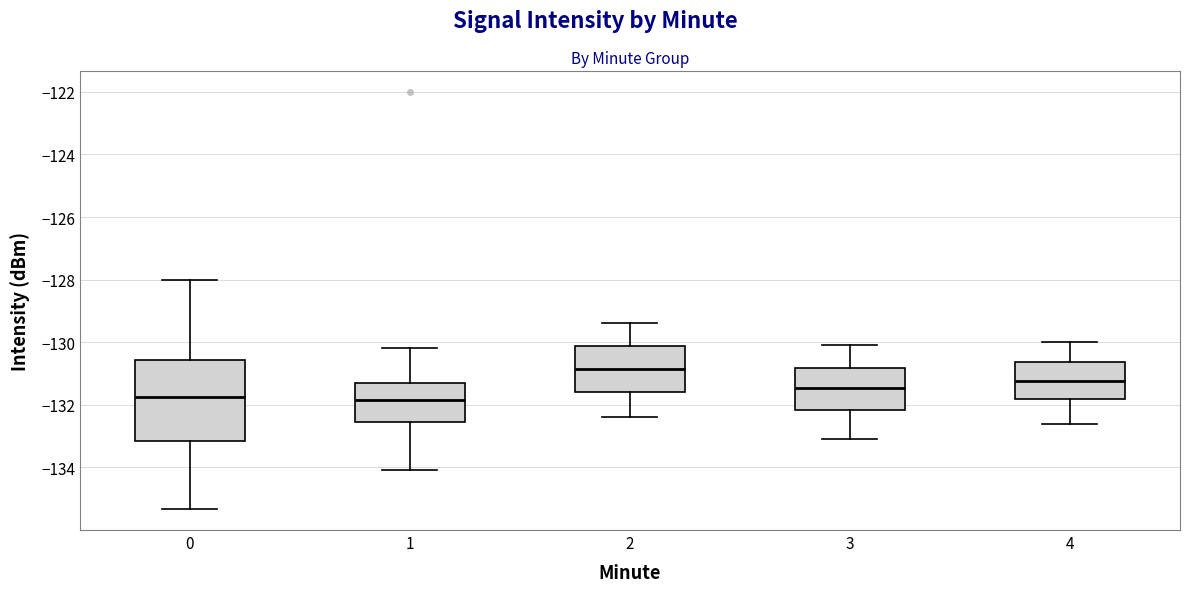

Which box is the tallest, from its lower edge to its upper edge?

0